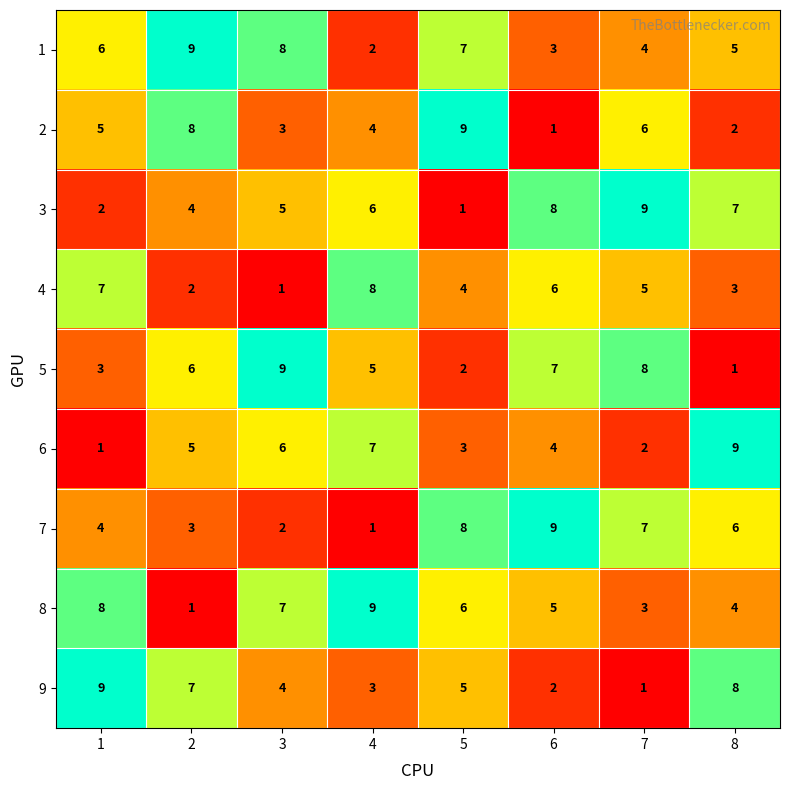

Rank the categories by 9 value from lowest to highest.

7, 6, 4, 3, 5, 2, 8, 1